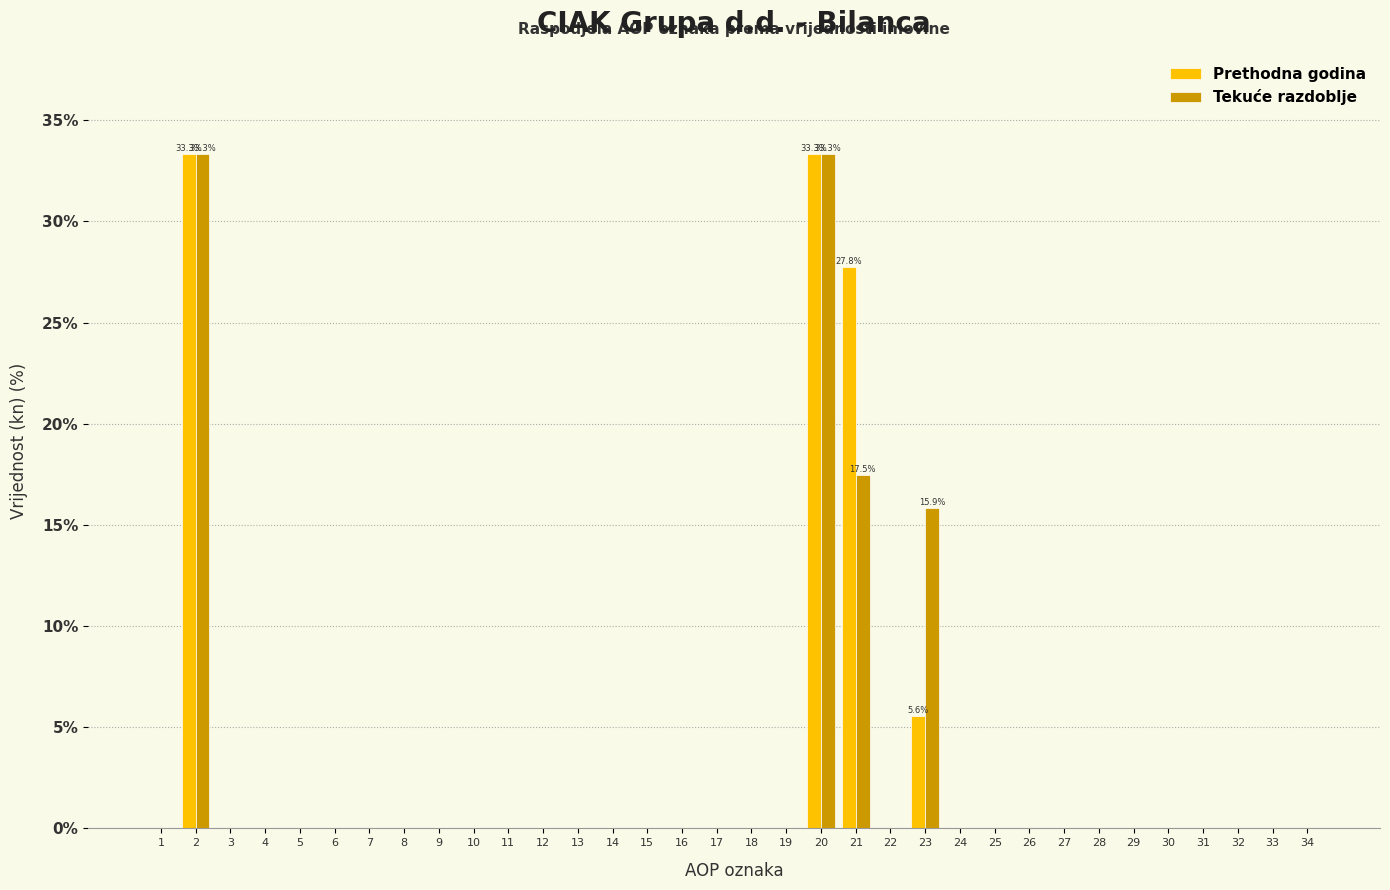

The Tekuće razdoblje series shows 0.0 at 27. True or false?

True